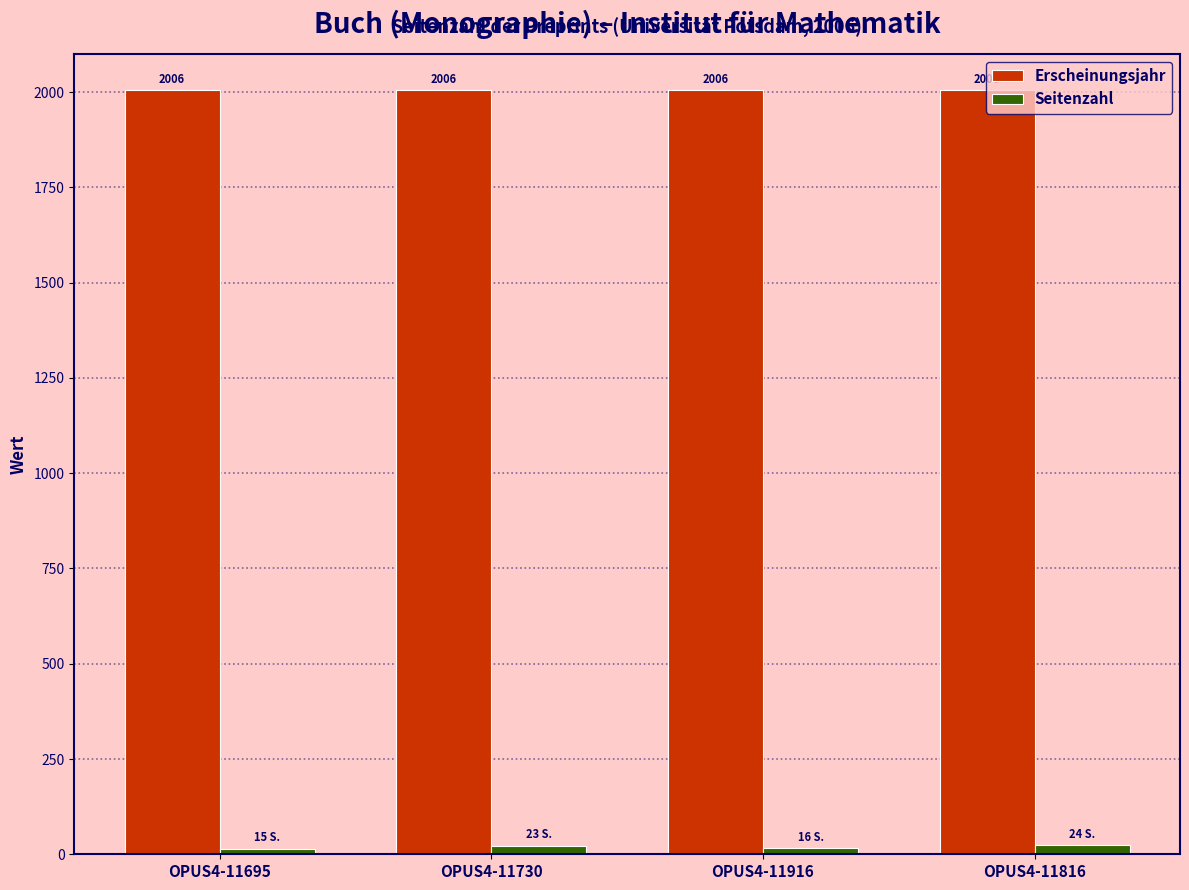

Is the value of Erscheinungsjahr at OPUS4-11695 greater than the value of Seitenzahl at OPUS4-11916?

Yes